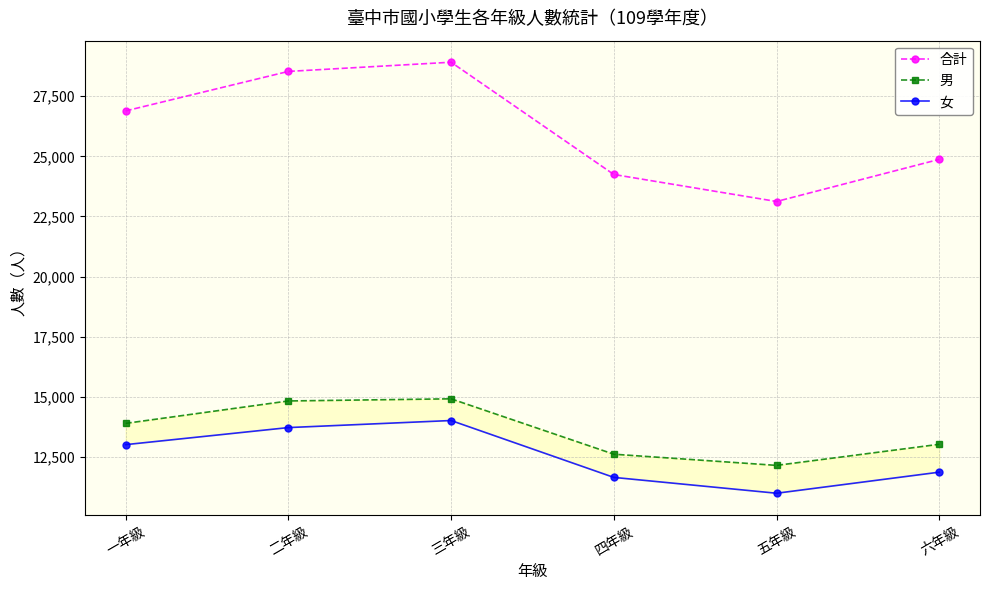

What is the sum of all 男 values?

81382